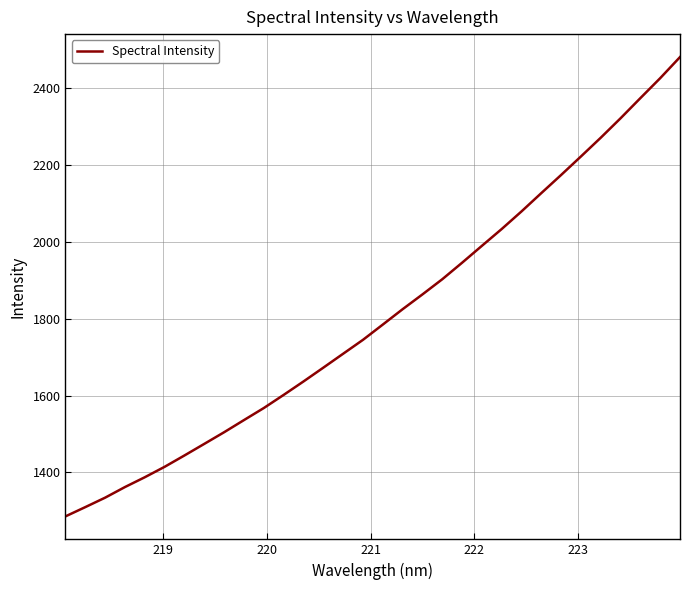

What is the greatest value displayed?

2480.7